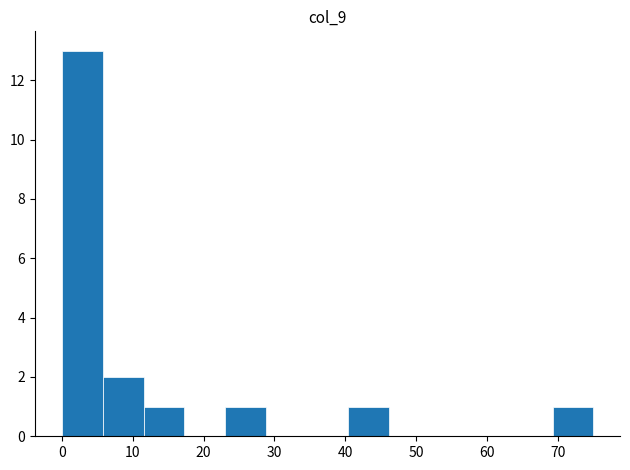

How tall is the bar that spans 0 to 6 on the x-axis? Neither the bar edges nor the heights are printed on the chart, so give them approximately, as read against the axes.

13